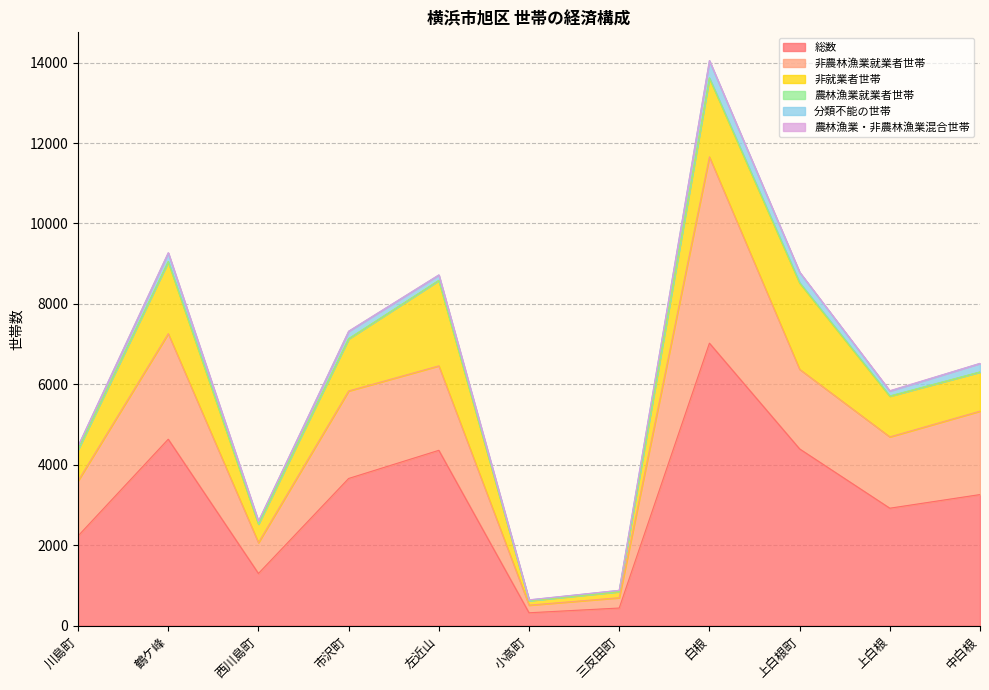

Does the chart display data point markers on the line(s)?

No